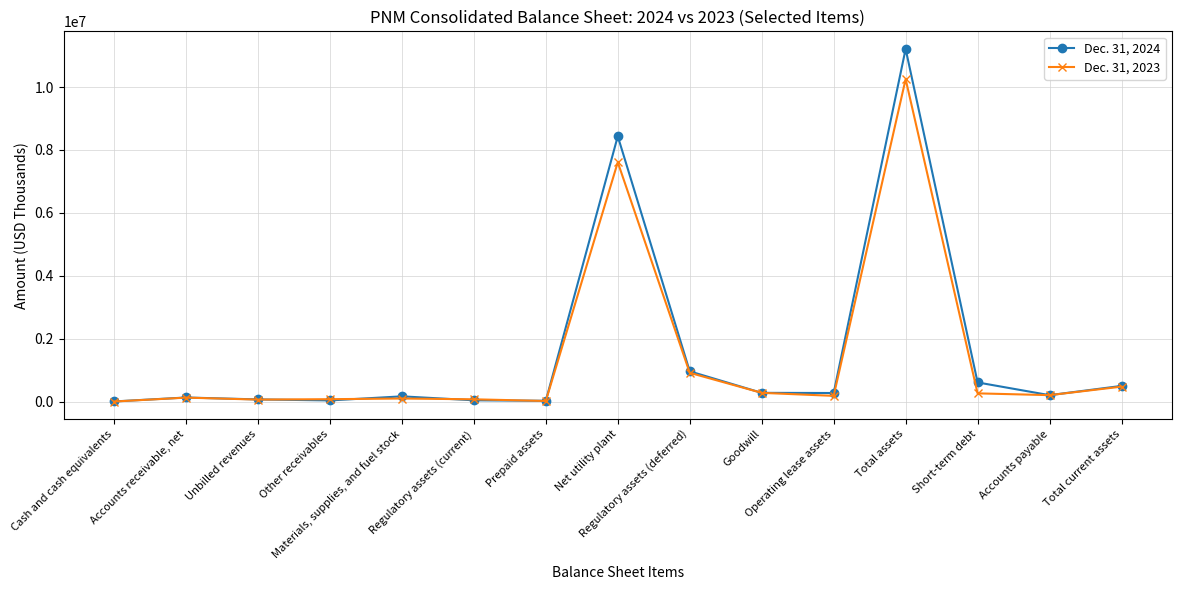

Which series has the widest spread of values?

Dec. 31, 2024